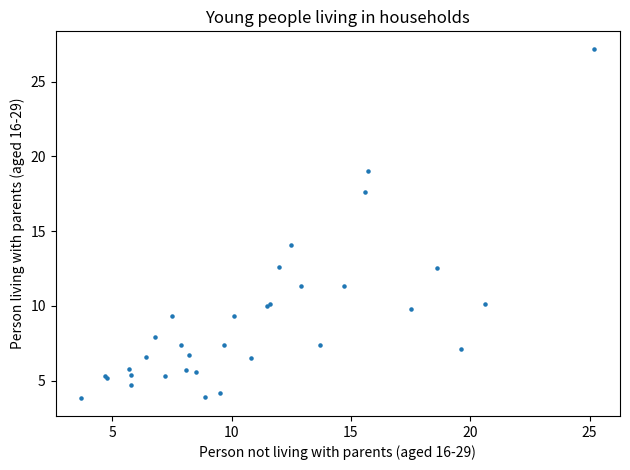

What Y value in the scatter plot is closest to 15?

14.1